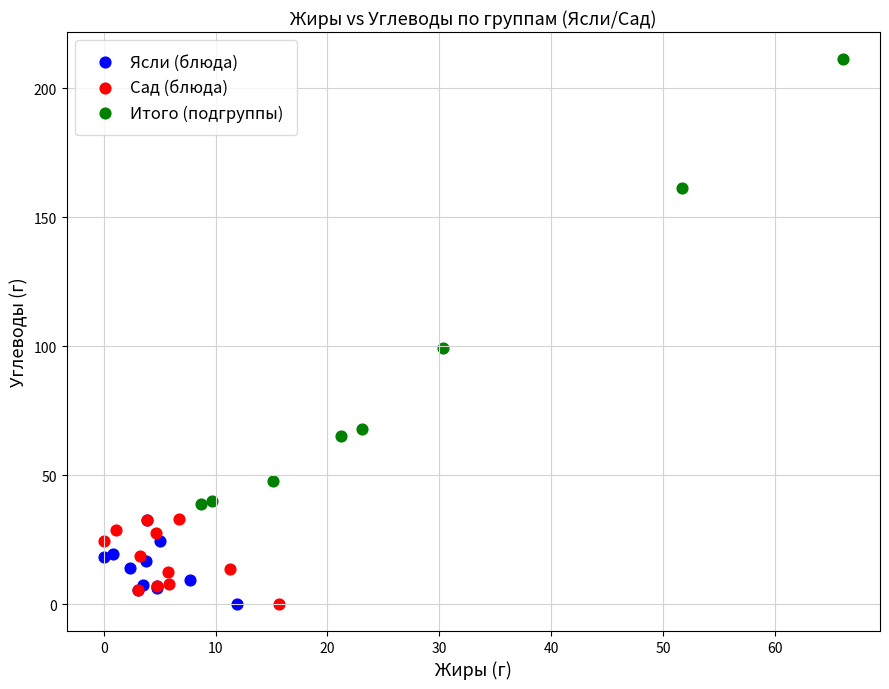

Which series reaches the maximum Y coordinate?

Итого (подгруппы)